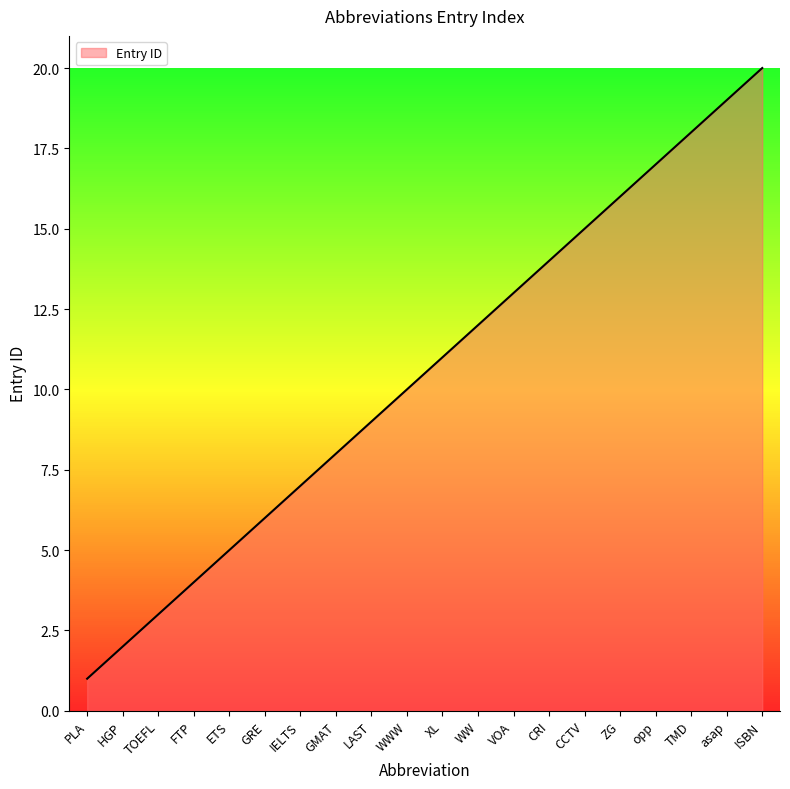

List the labels in order of value, largest first.

ISBN, asap, TMD, opp, ZG, CCTV, CRI, VOA, WW, XL, WWW, LAST, GMAT, IELTS, GRE, ETS, FTP, TOEFL, HGP, PLA